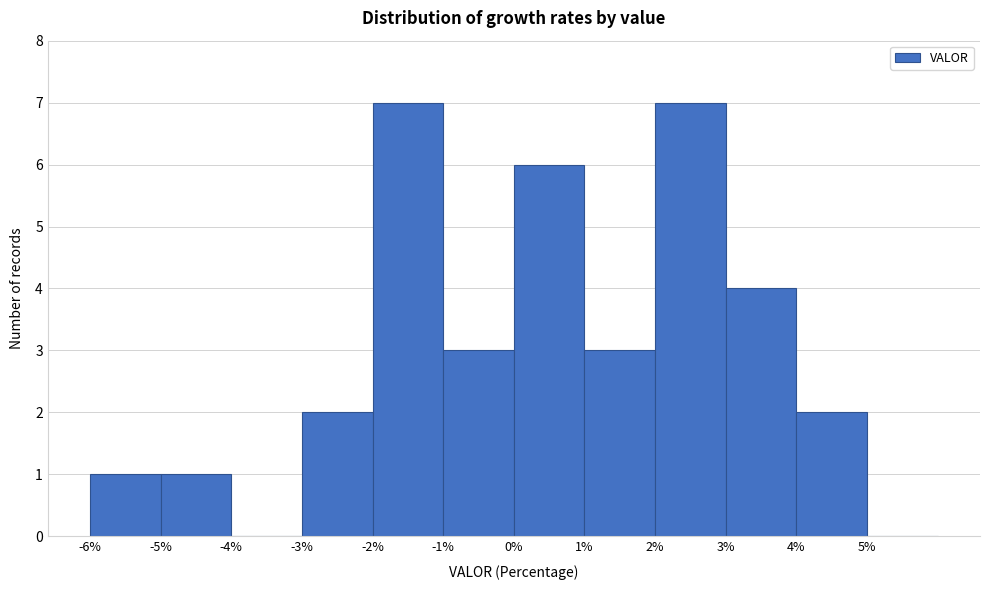

How tall is the bar that spans -6 to -5 on the x-axis? The values are not printed on the chart, so give them approximately, as read against the axis.

1